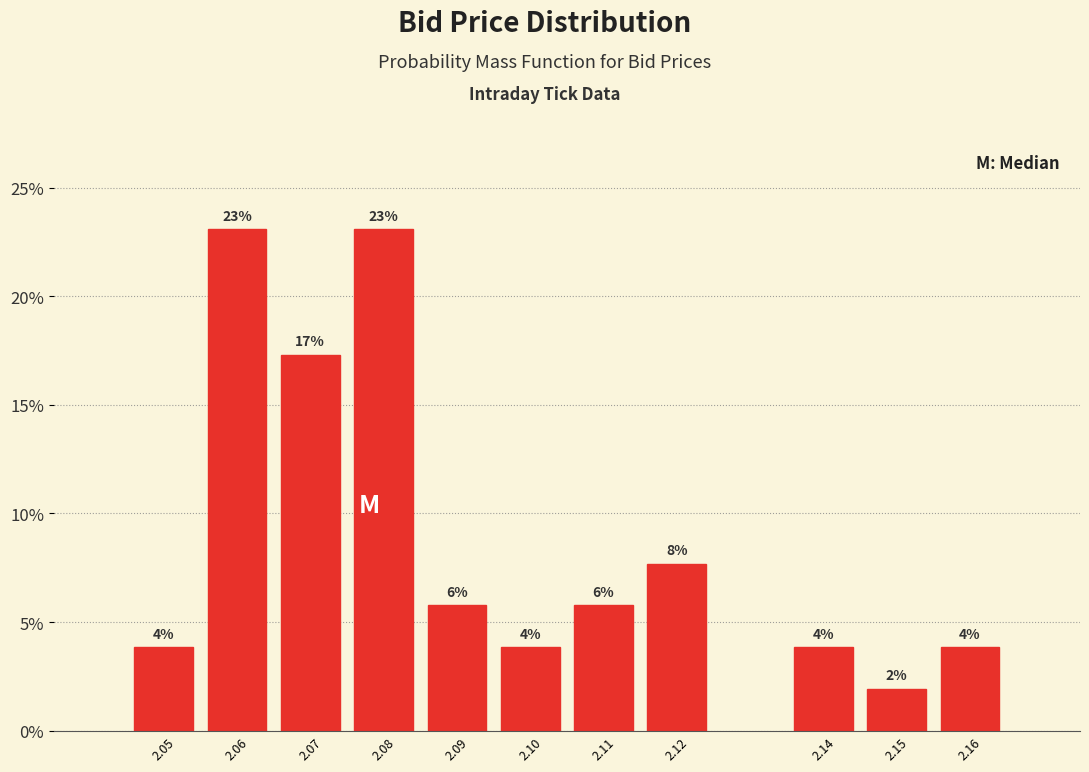

How many bars are there in total?

11